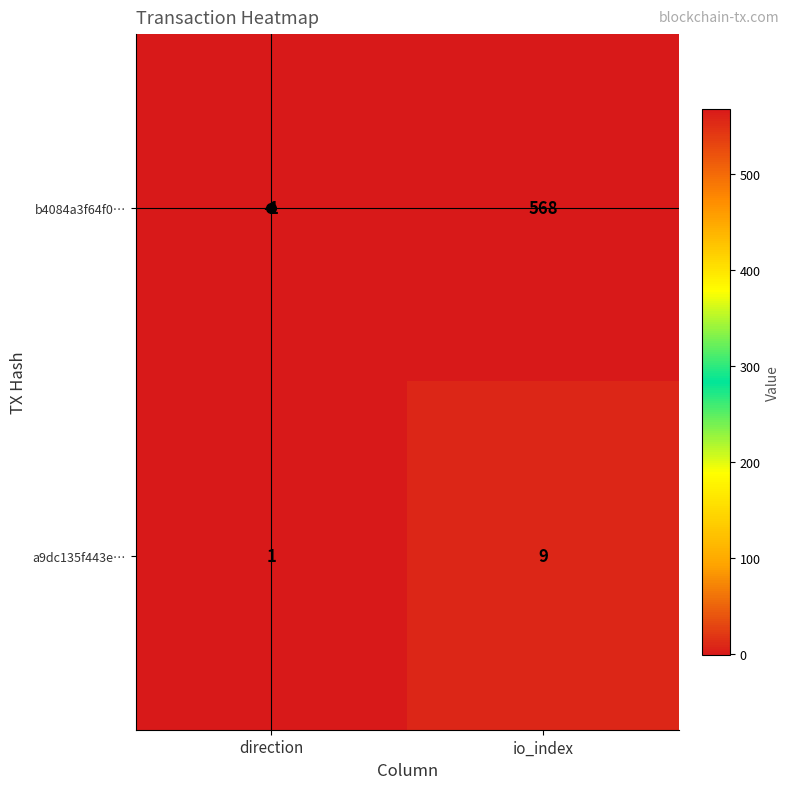

Which category has the lowest value across all series?

direction